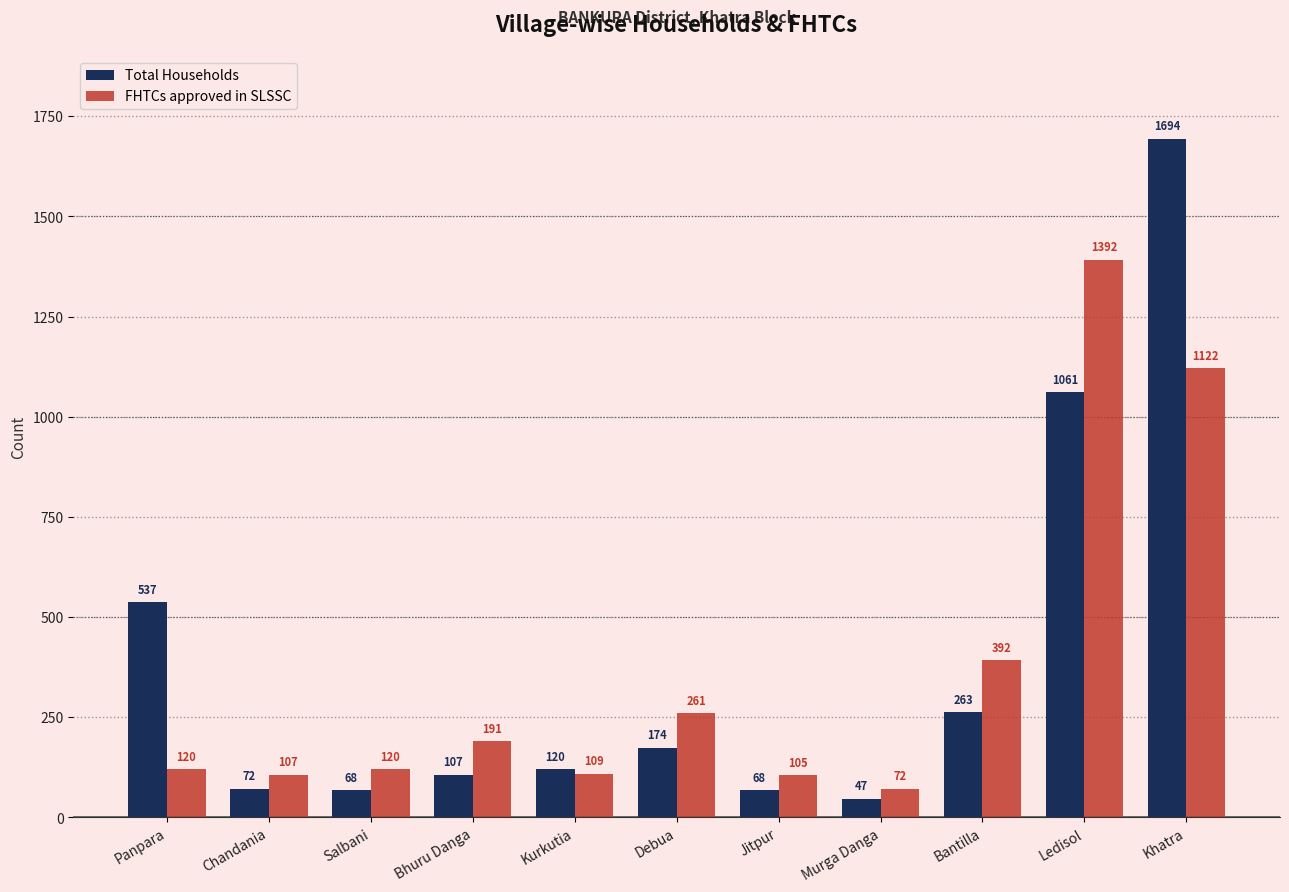

Which series has the largest total across all categories?

Total Households